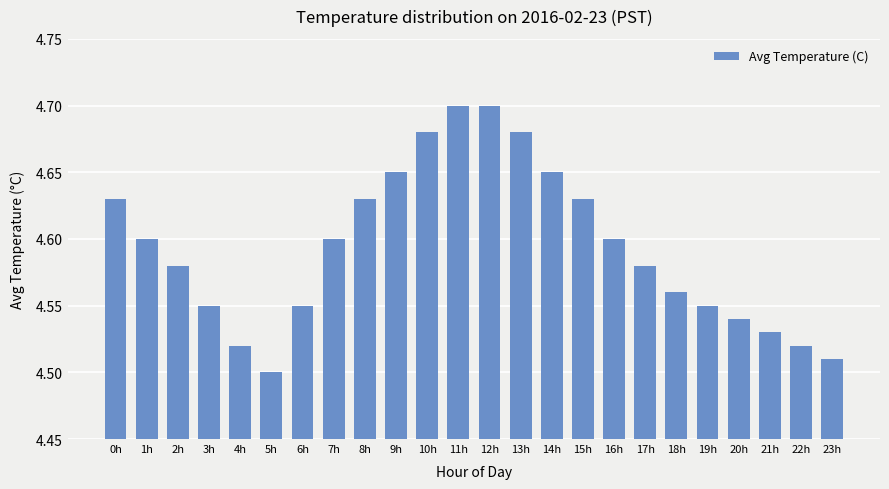

Count the values in the range 4 to 5.

24